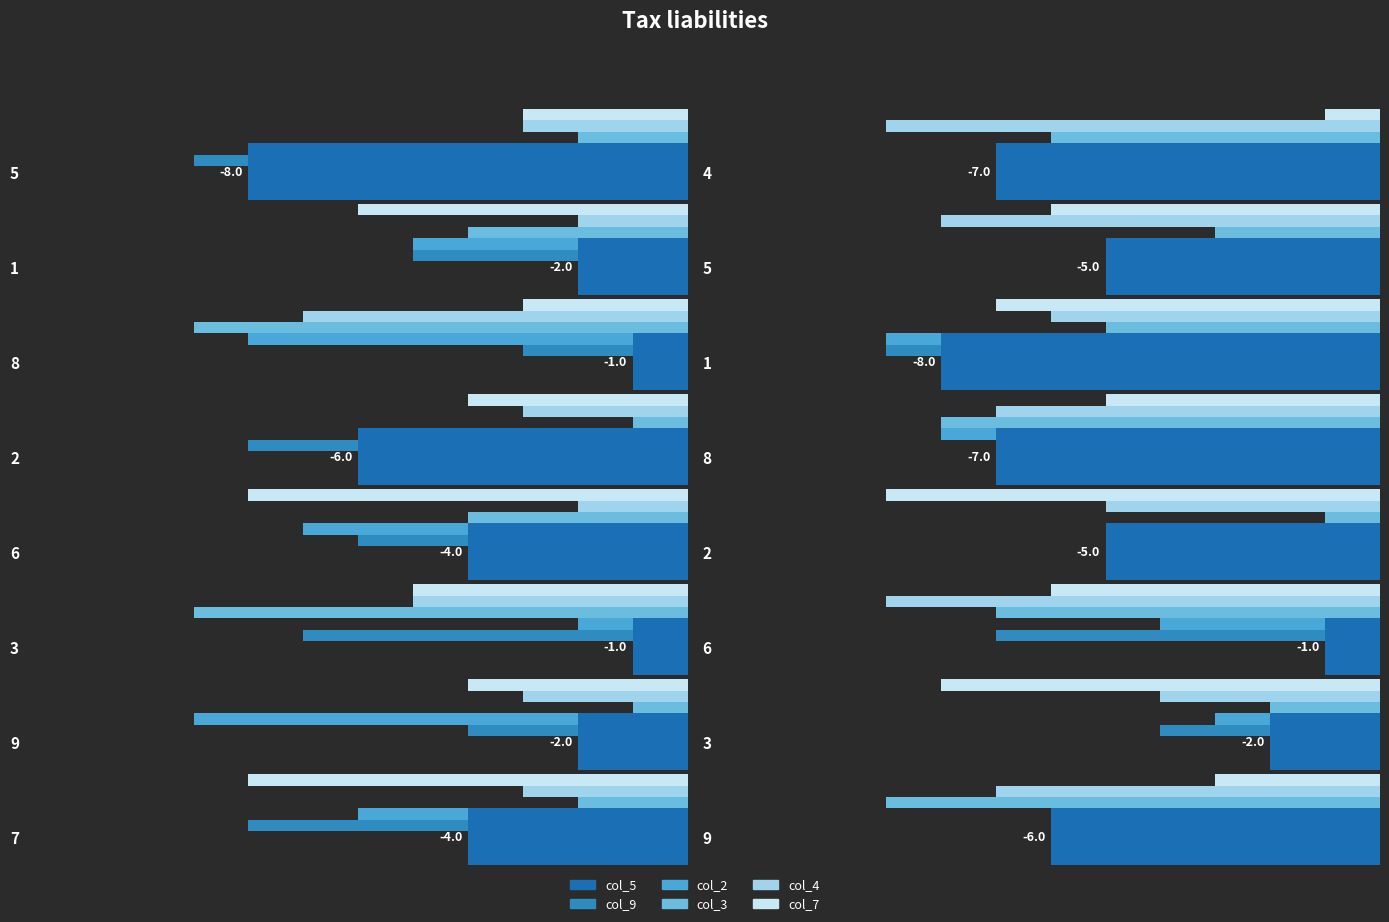

Which series changed the most between 6 and 8?

col_4